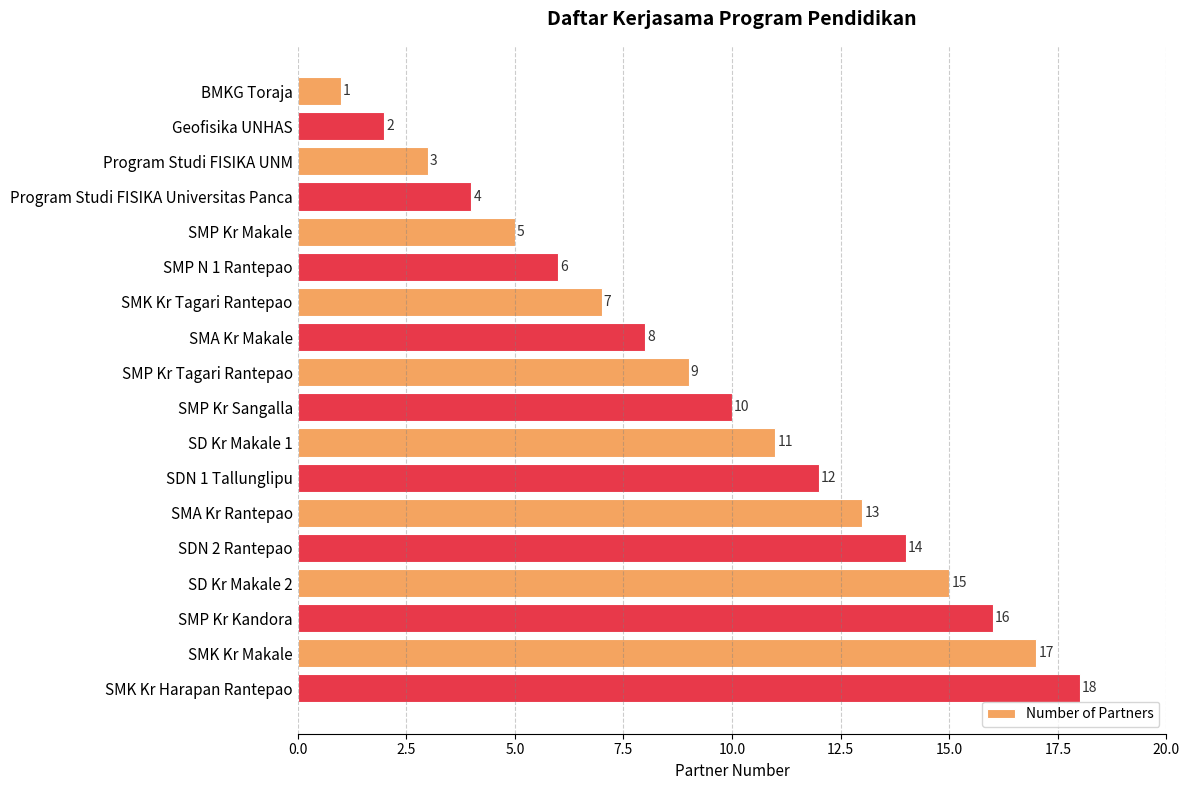

At which category does the chart reach its peak across all series?

SMK Kr Harapan Rantepao